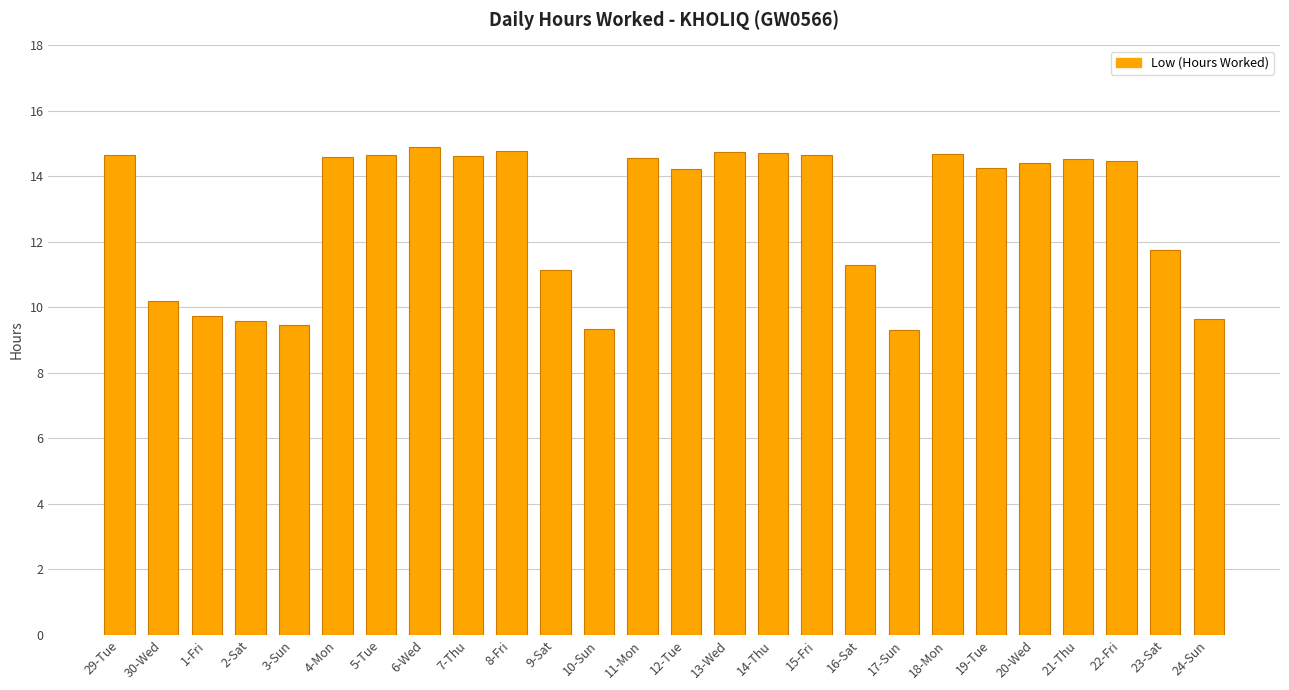

Between 14-Thu and 9-Sat, which is larger?

14-Thu